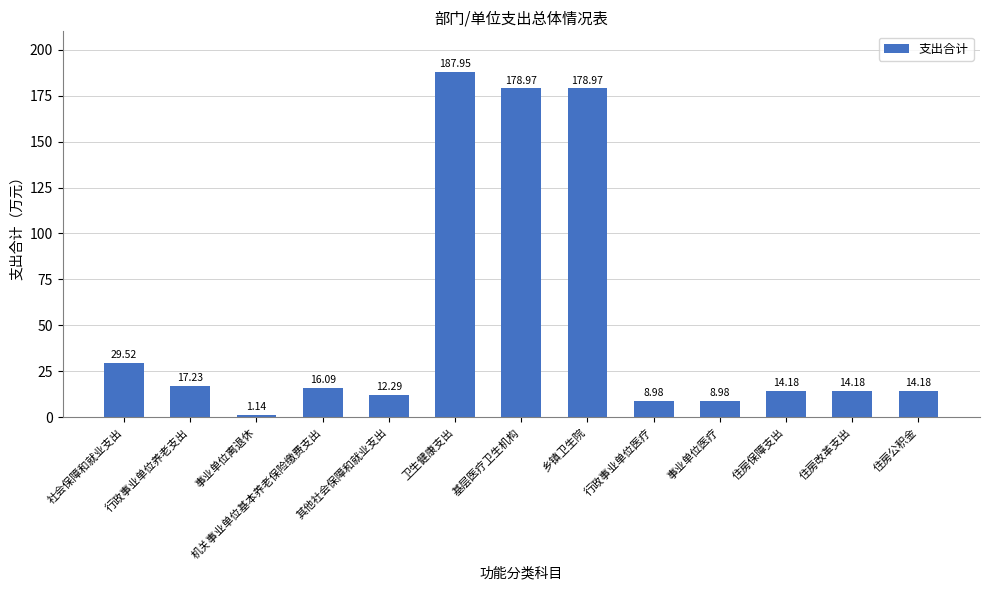

What is the average value?

52.5